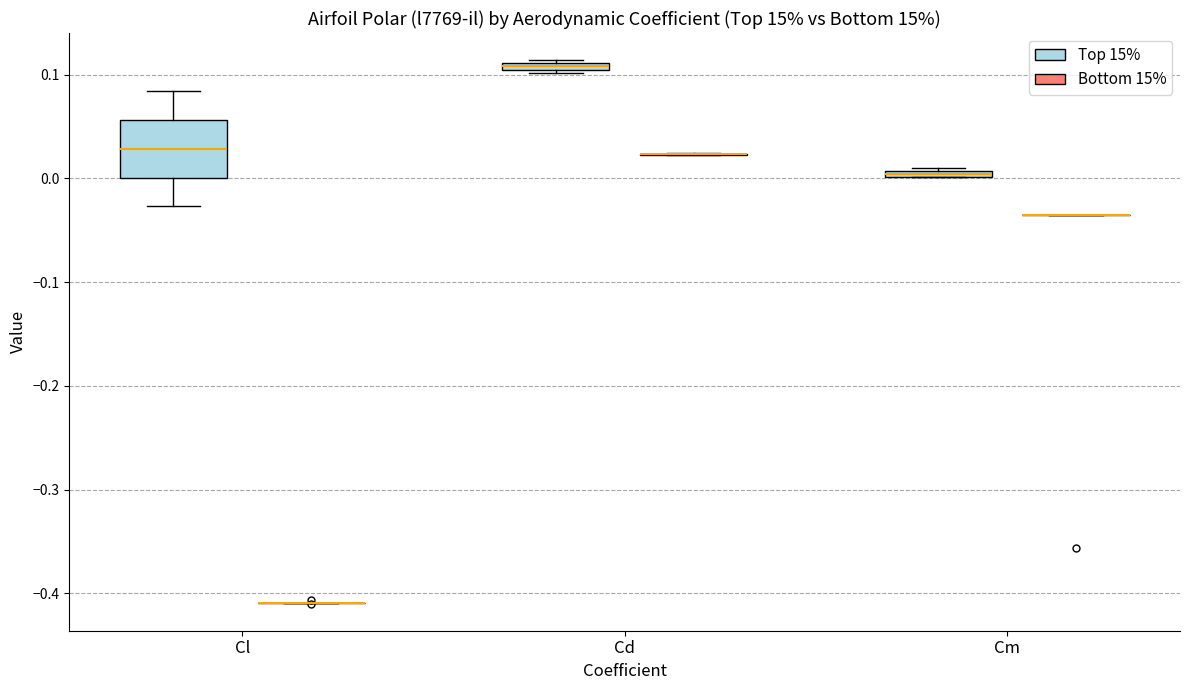

Where does the median line of the box for Cl (Top 15%) sit on the y-axis? The values are not printed on the chart, so give them approximately, as read against the axis.

0.03